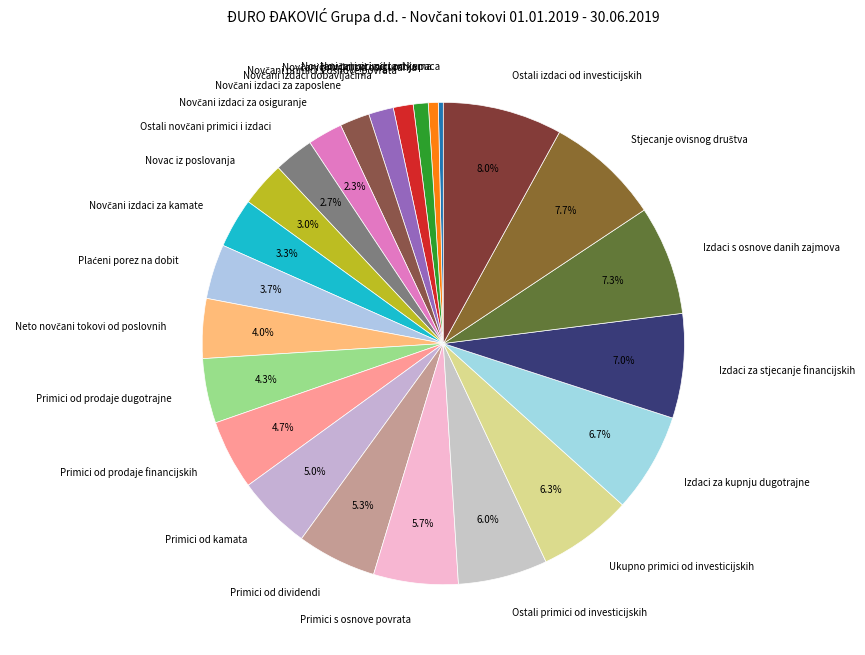

Combined, do Izdaci s osnove danih zajmova and Novac iz poslovanja account for over 50%?

No